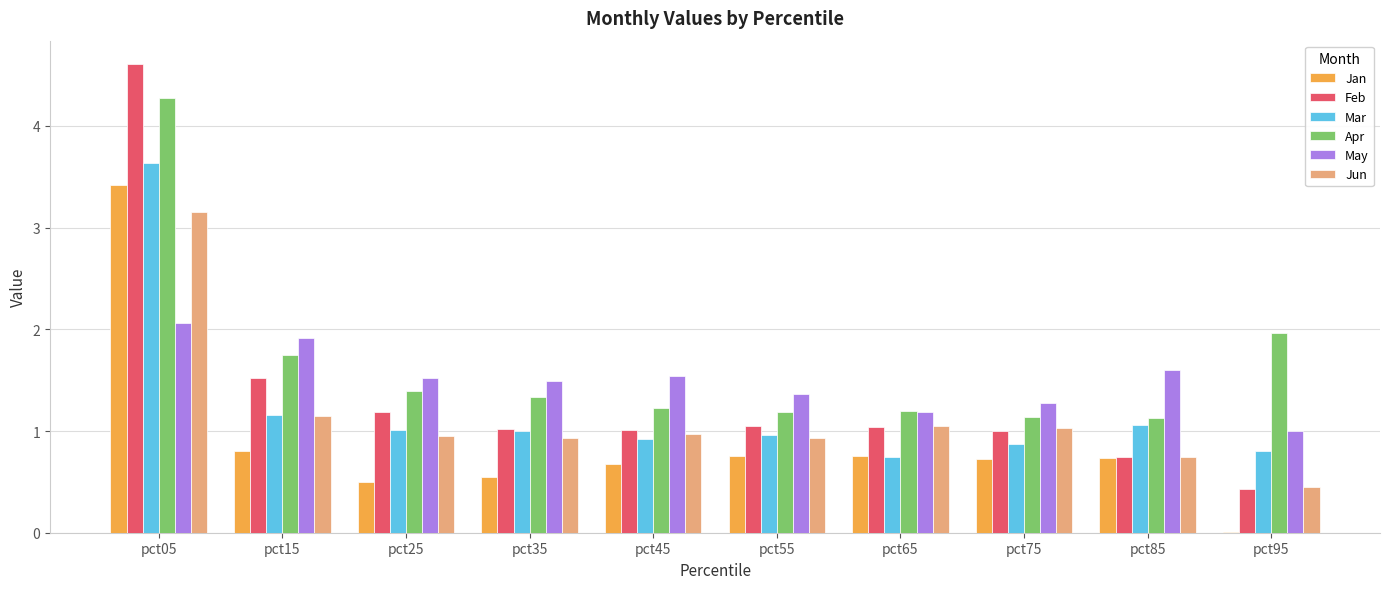

What is the sum of the Jun values at pct65 and pct45?

2.0